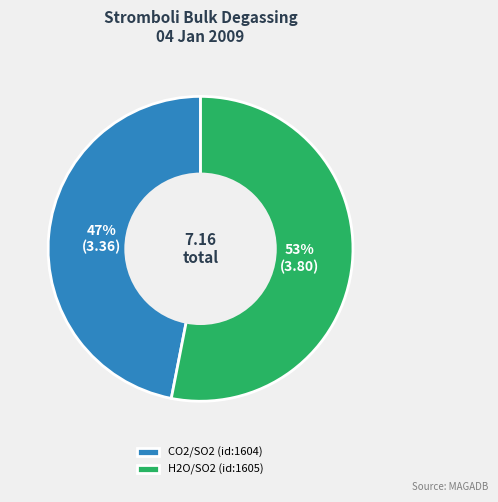

How many segments does this pie chart have?

2